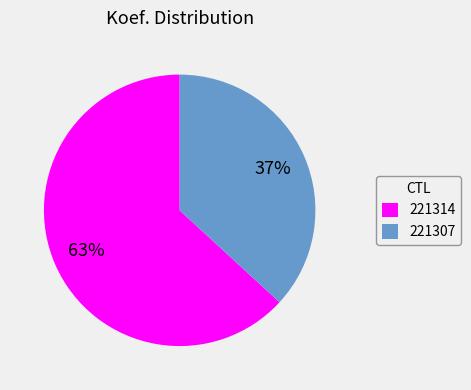

To the nearest percent, what percentage of the pie is 221314?

63%